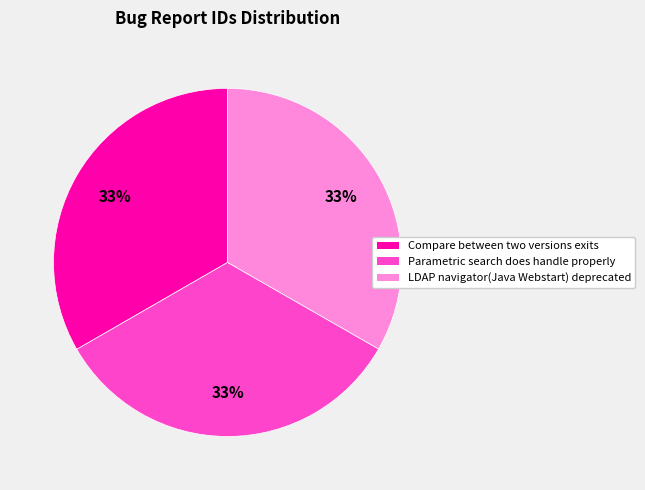

Is there any slice that represents more than half of the pie?

No